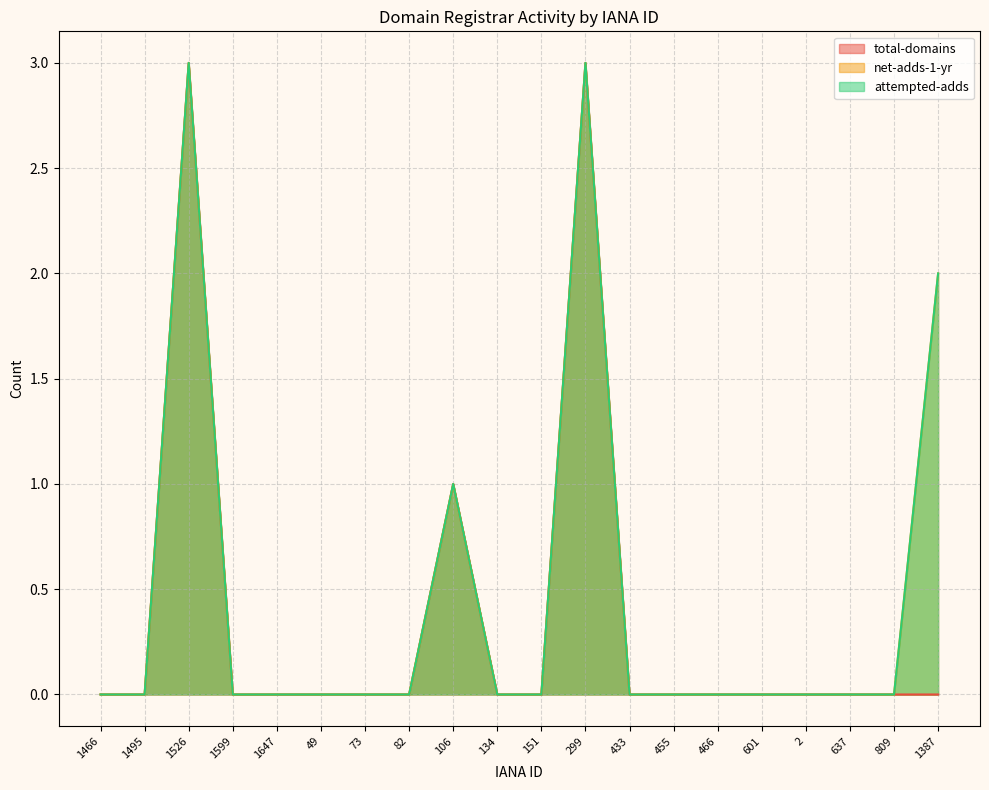

True or false: total-domains has a value of -1 at 601.

False